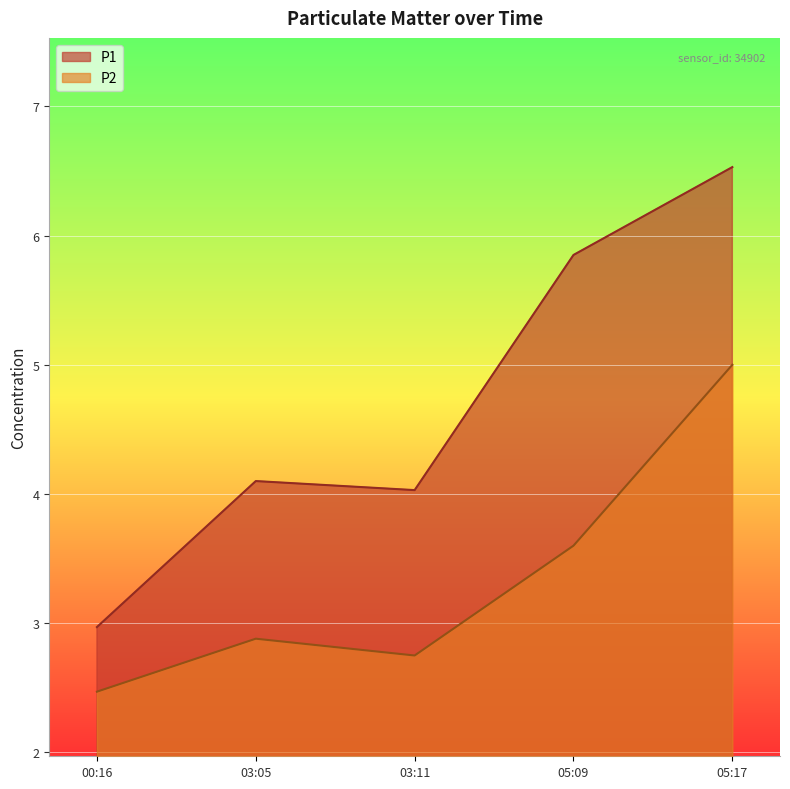

How many lines are shown in the chart?

2